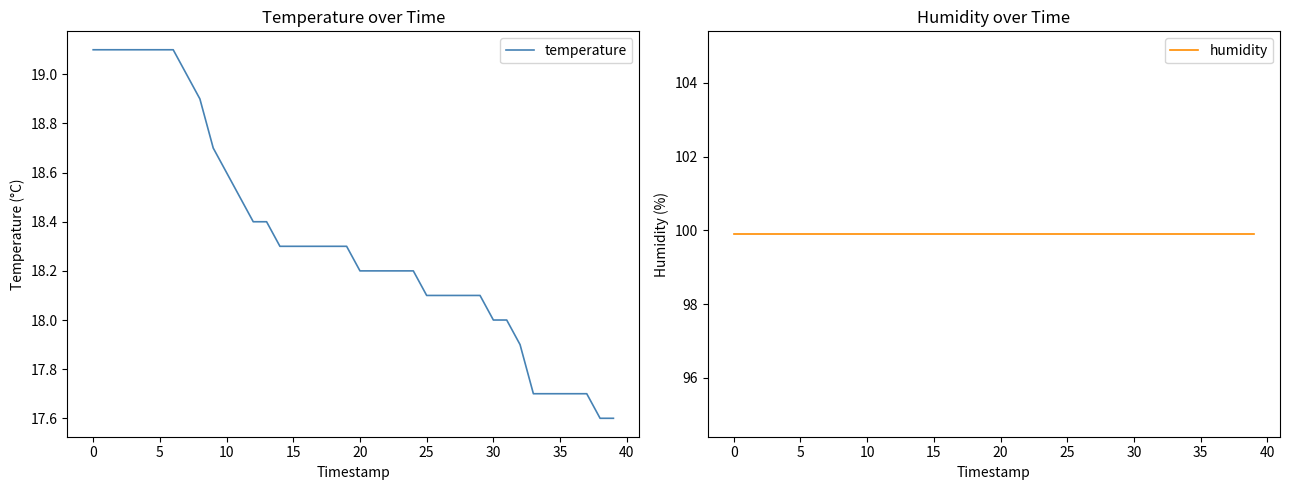

What is the lowest value of the temperature series?

17.6